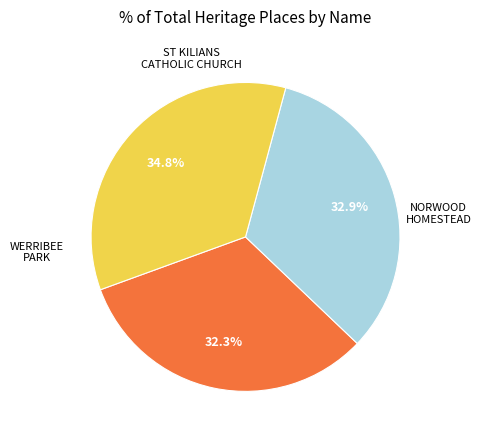

Is there any slice that represents more than half of the pie?

No